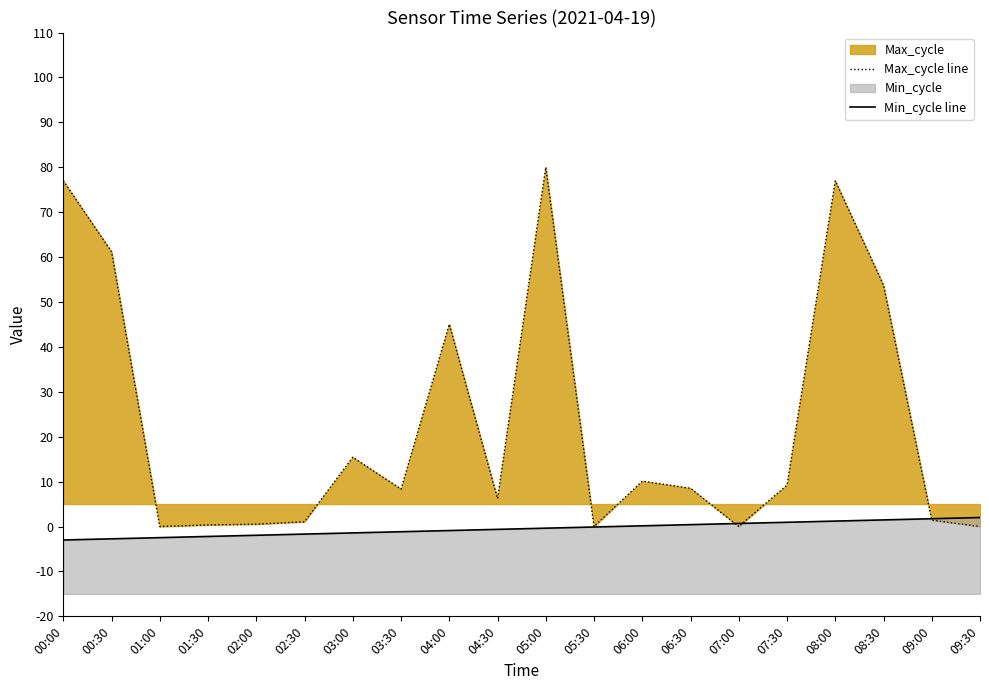

True or false: Max_cycle line has more than 2 points higher than both neighbors.

True